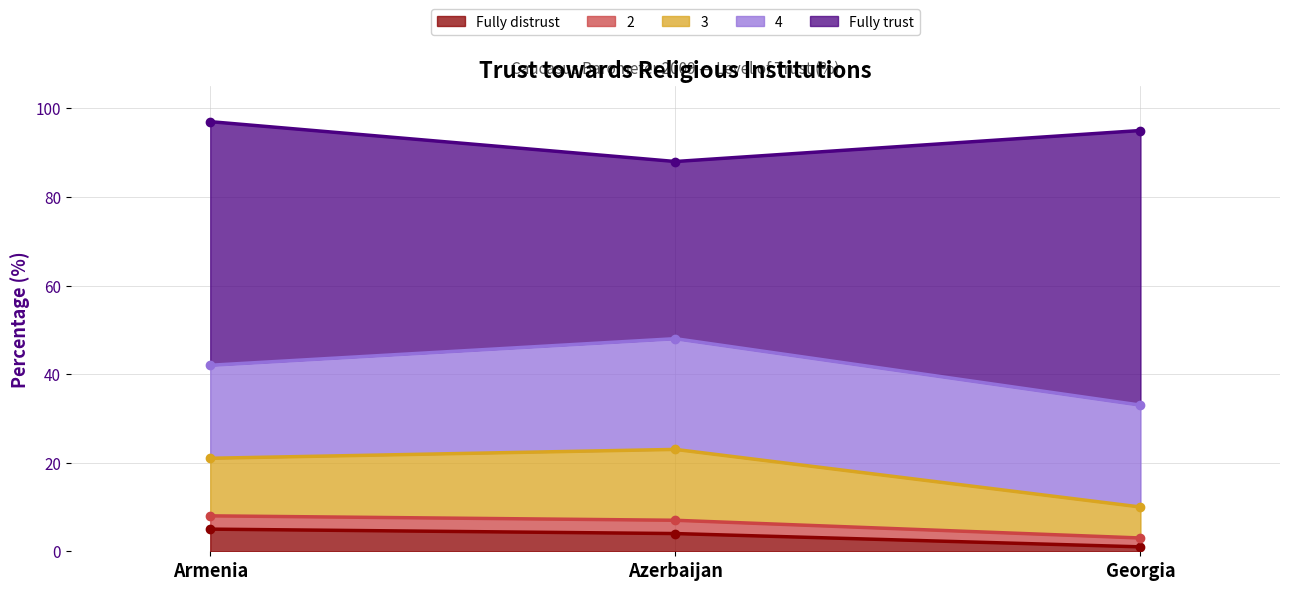

Count the Fully distrust values in the range 1 to 5.

3